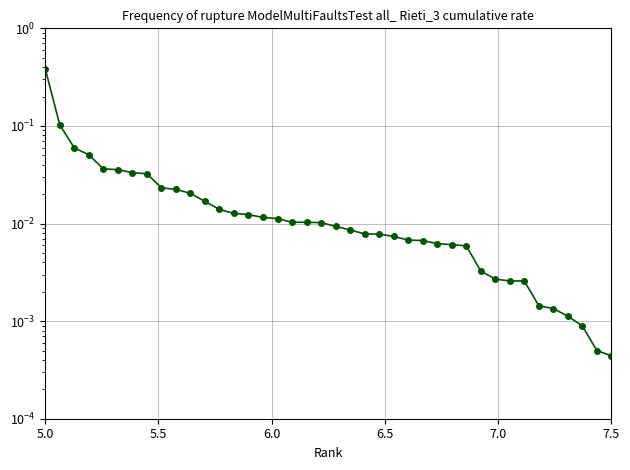

How many lines are shown in the chart?

1